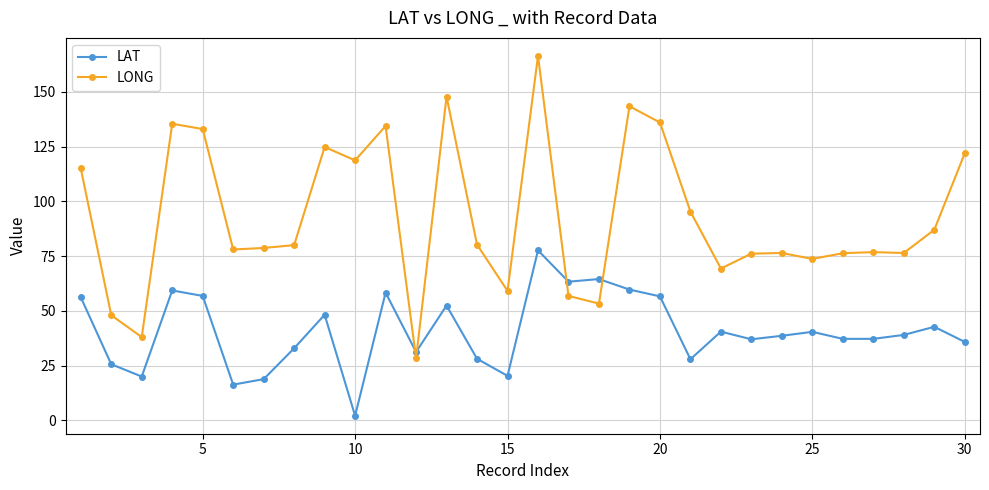

What is the difference between the maximum and minimum values in the LONG series?

138.1